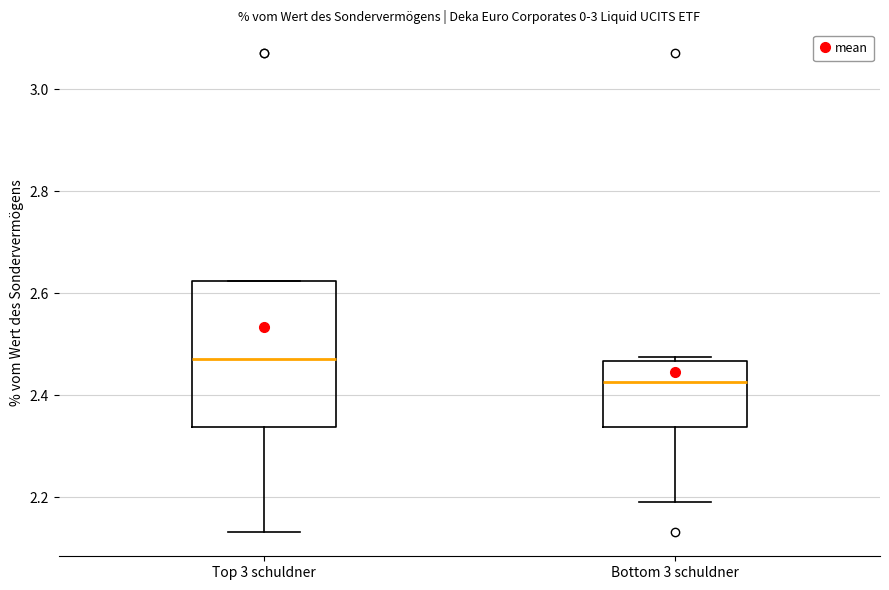

Reading left to right, read every box against the y-axis: the position of its median line, the range the box covers, and the ends of its whiskers. The values are not printed on the chart, so give them approximately, as read against the axis.

Top 3 schuldner: median 2.48, box 2.34 to 2.62, whiskers 2.14 to 2.62
Bottom 3 schuldner: median 2.42, box 2.34 to 2.46, whiskers 2.20 to 2.48